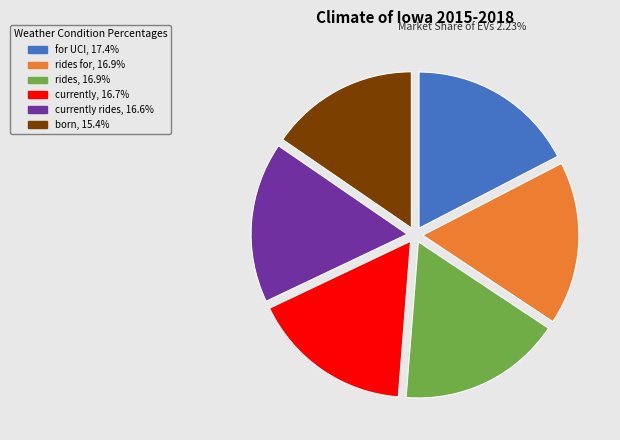

Does any single category account for the majority?

No